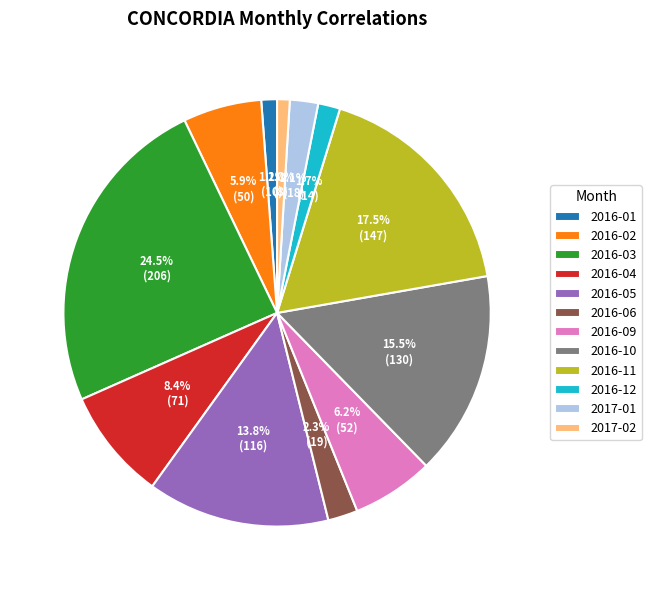

Is there a majority slice in this chart?

No